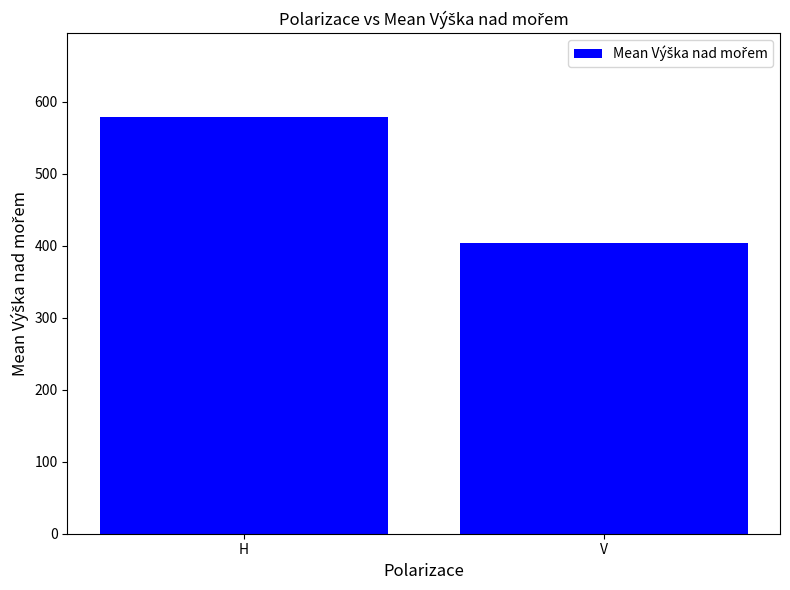

What is the difference between the maximum and minimum values?

176.2